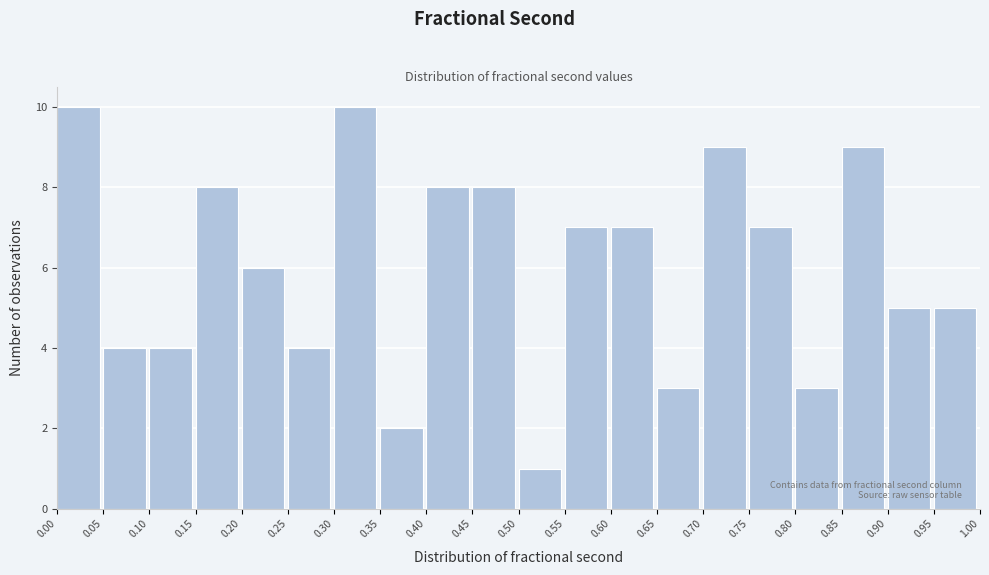

How tall is the bar that spans 0.75 to 0.80 on the x-axis? The values are not printed on the chart, so give them approximately, as read against the axis.

7